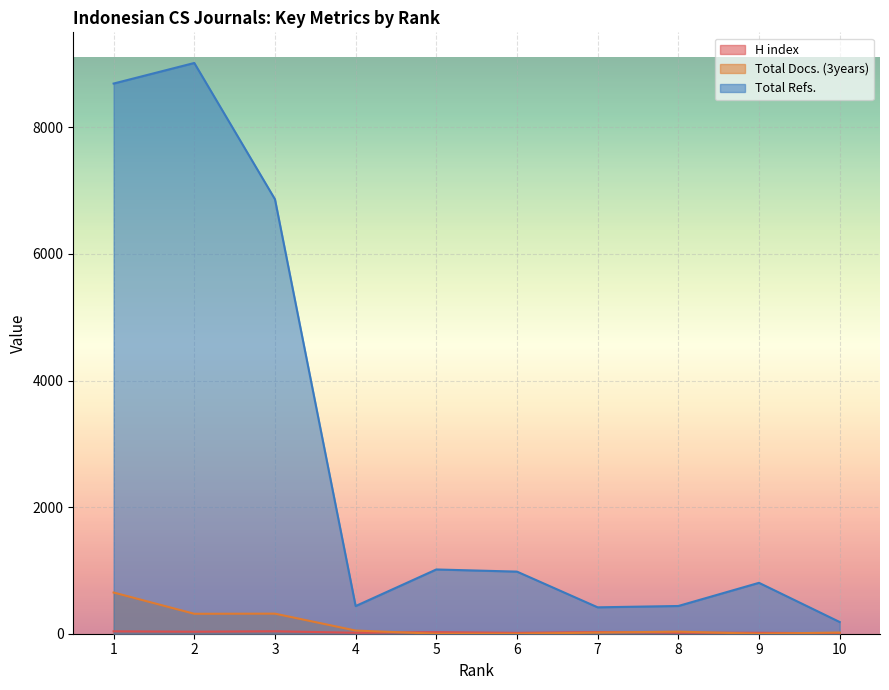

How many interior local valleys does the Total Refs. series have?

2